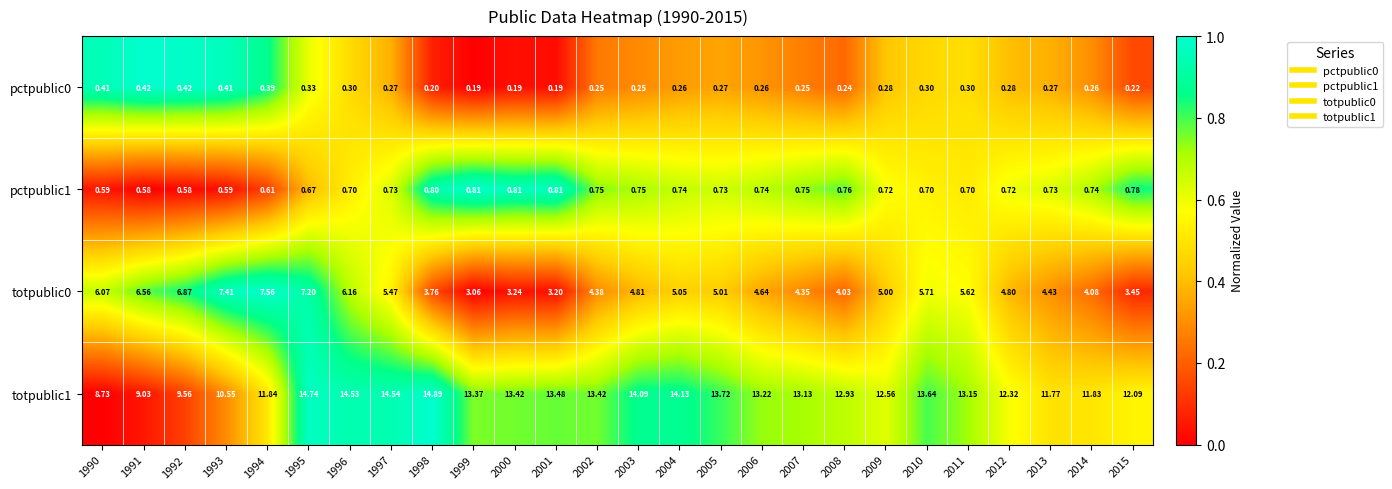

Is the value of pctpublic0 at 2011 greater than the value of pctpublic1 at 2007?

No